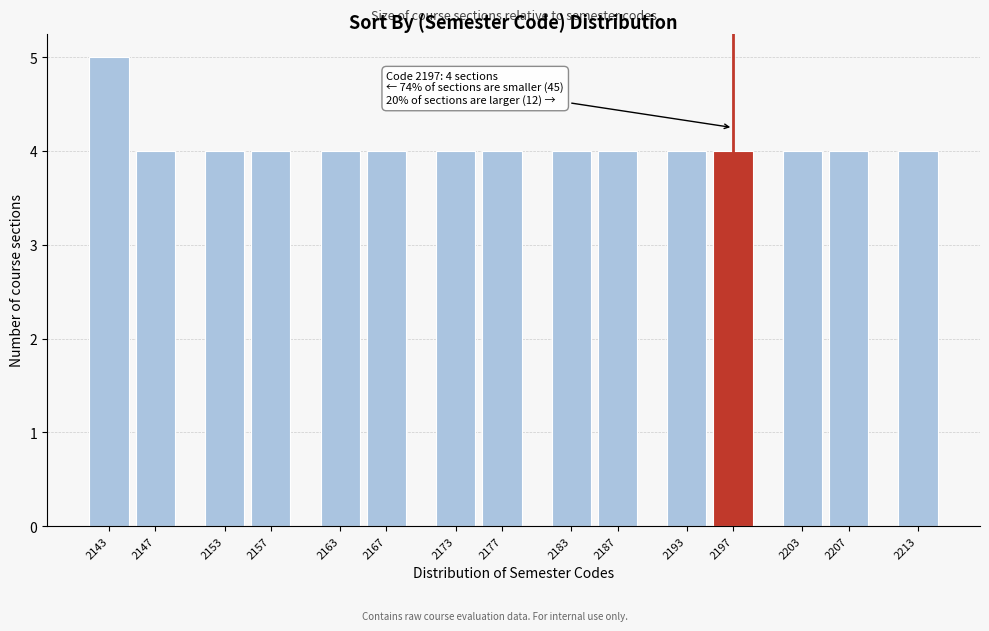

Reading right to left, what are all the values shown in this chart?

4	4	4	4	4	4	4	4	4	4	4	4	4	4	5